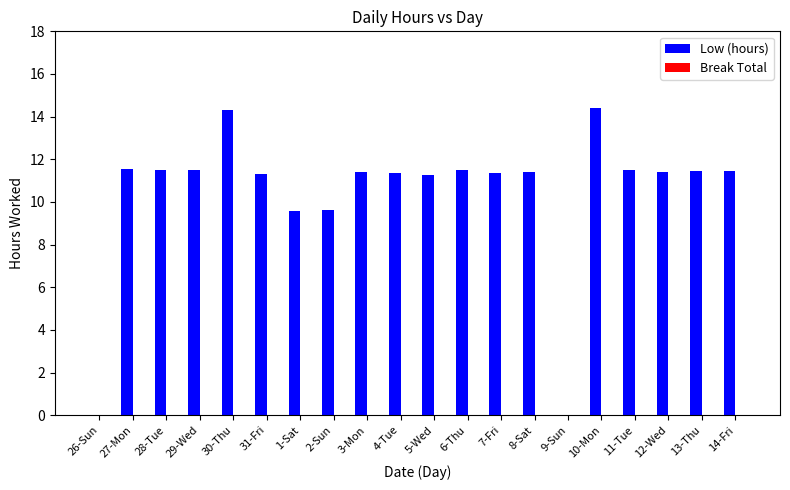

Where does the data first go above 11?

27-Mon